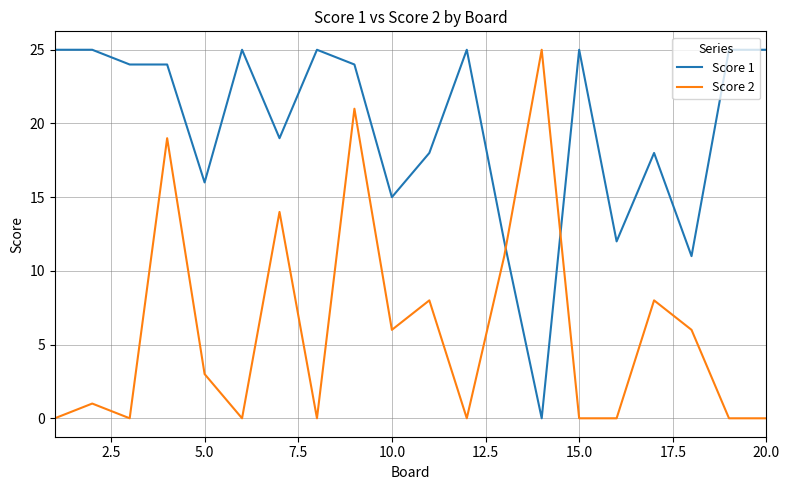

Rank the series by their average value, from highest to lowest.

Score 1, Score 2